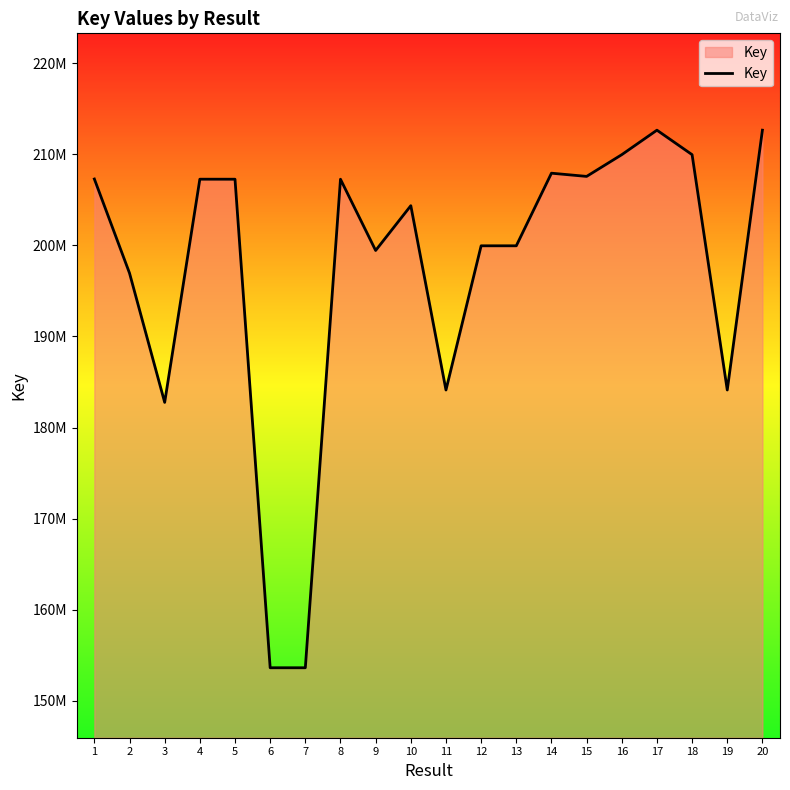

What is the sum of the values at 15 and 20?

420227952